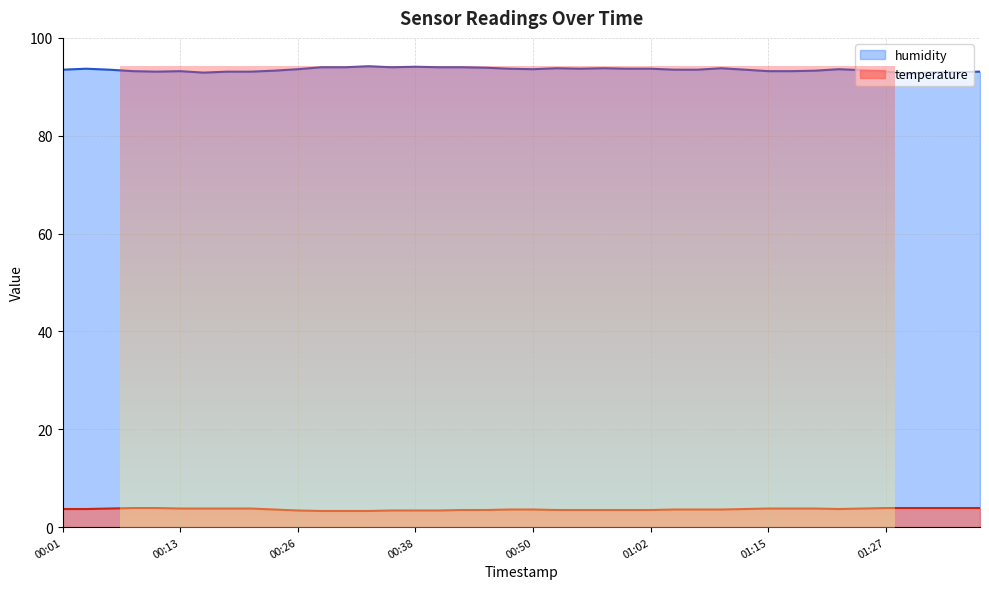

What is the lowest value of the temperature series?

3.3